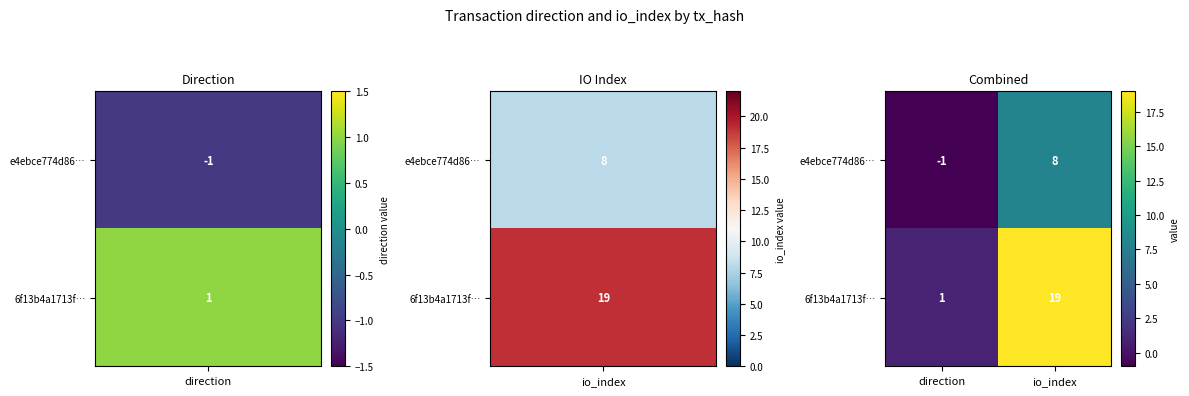

Reading left to right, what are all the values shown in this chart?

e4ebce774d86…: -1	8
6f13b4a1713f…: 1	19